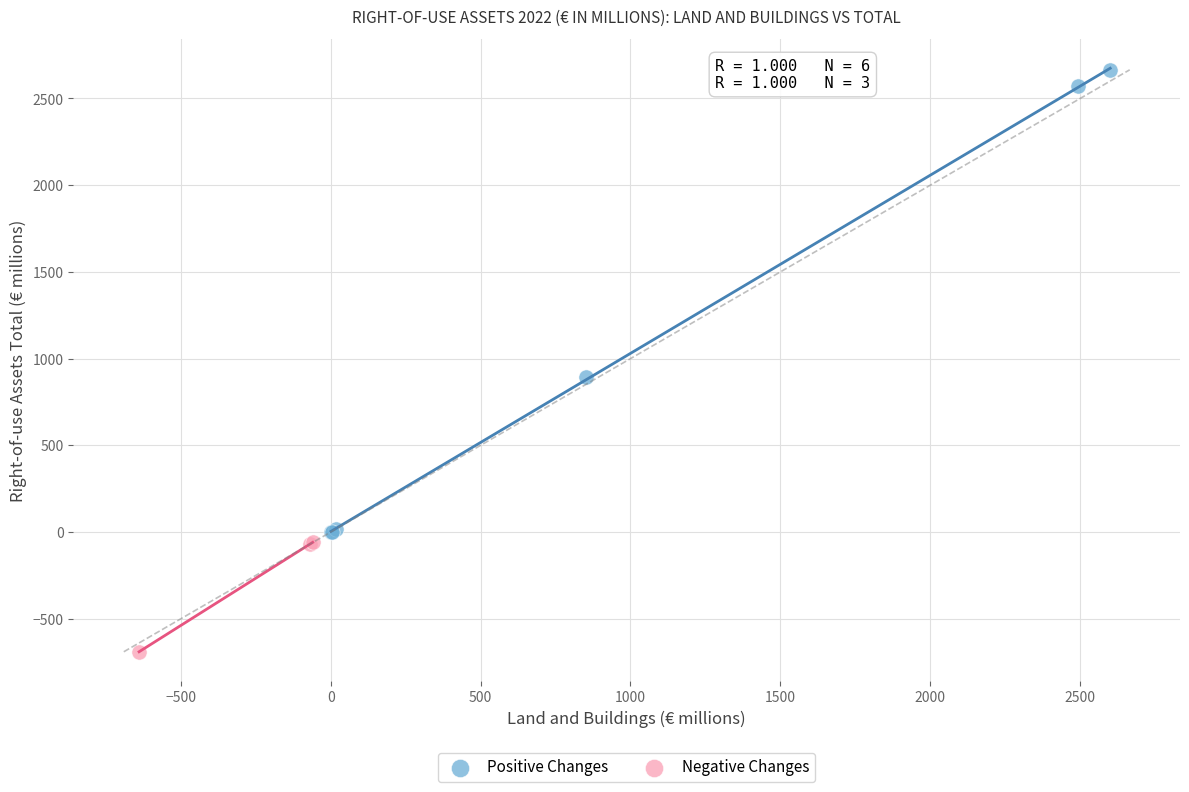

Which series has the largest Y range (max minus min)?

Positive Changes